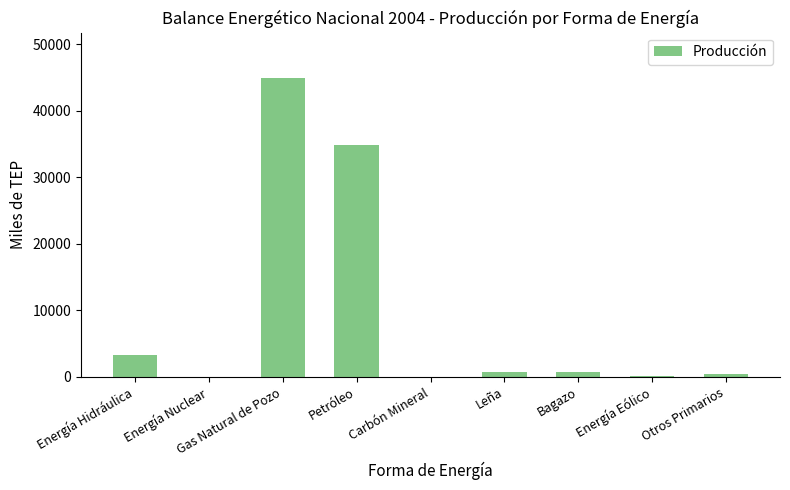

Where is the data nearest to the value 22484?

Petróleo